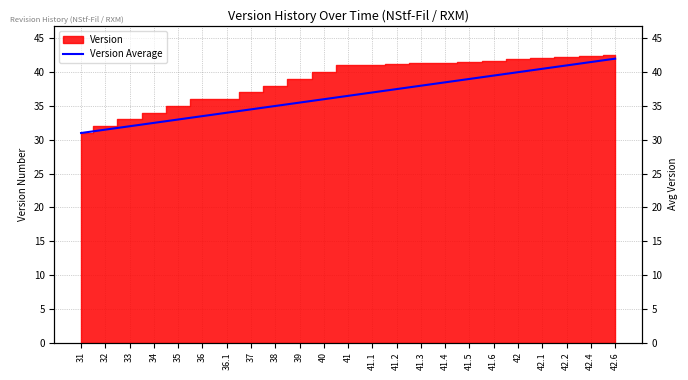

How many categories are shown in the chart?

23